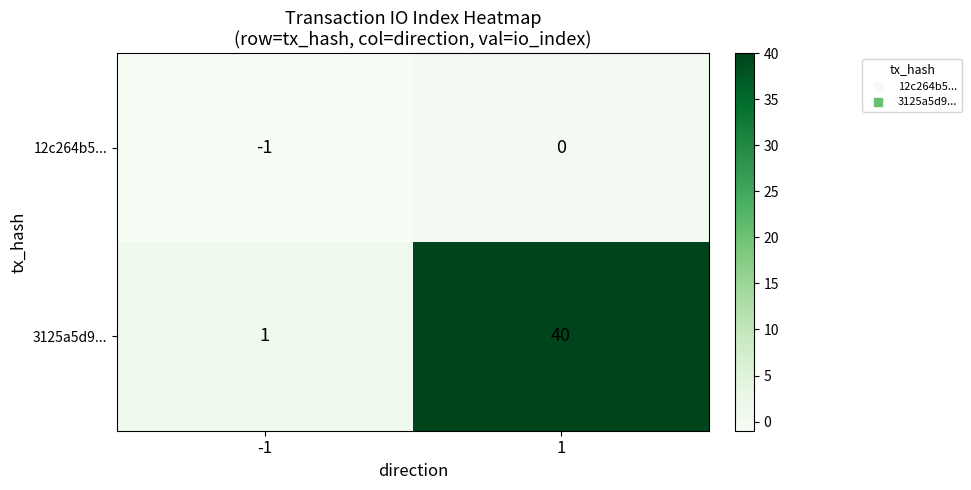

Read the 3125a5d9... value at 1, to the nearest 10.

40